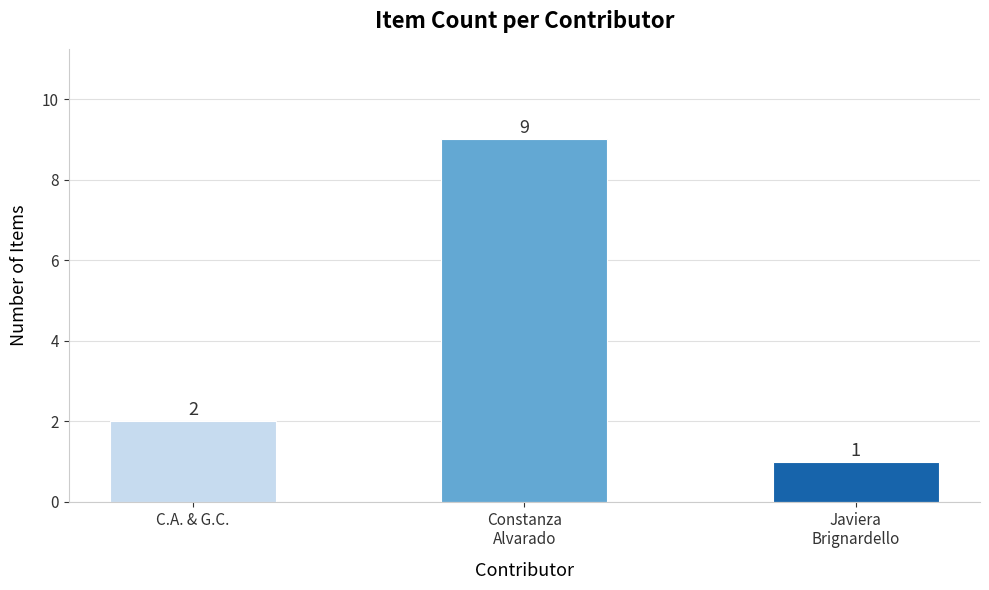

True or false: the data shows 3 at C.A. & G.C..

False